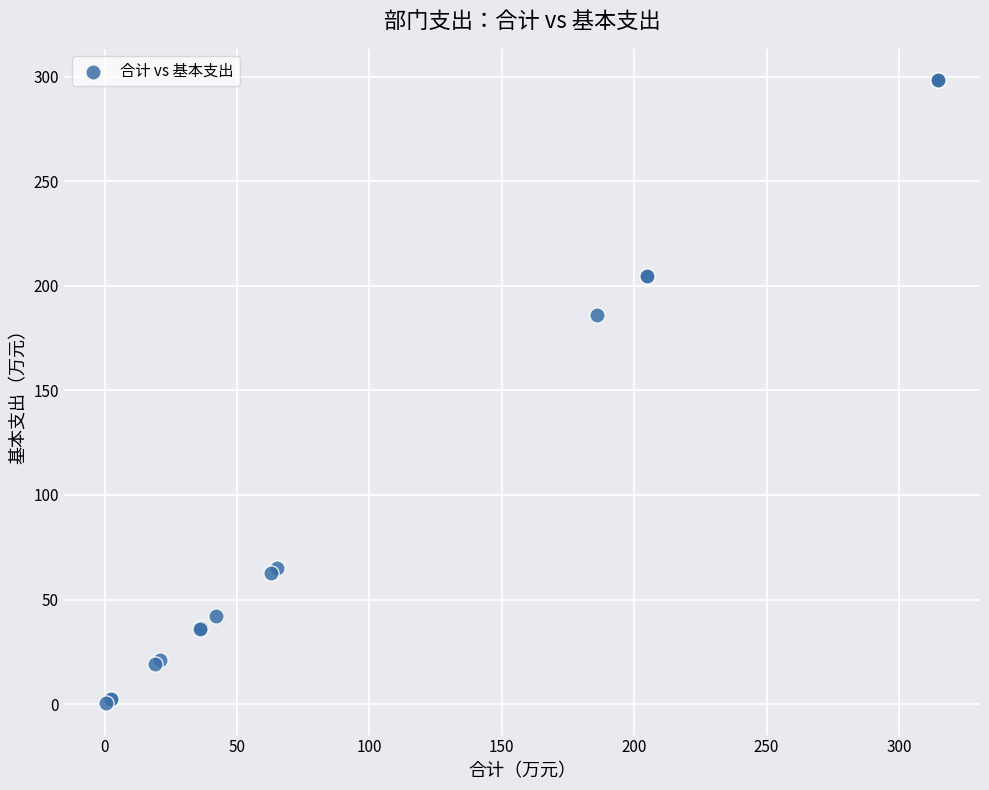

What Y value in the scatter plot is closest to 149?

185.9